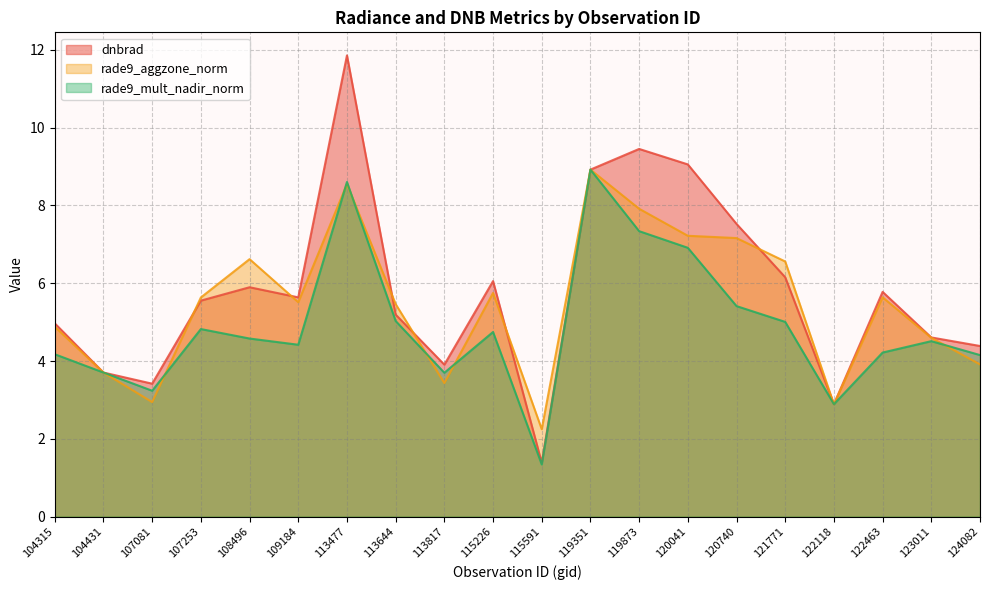

The value of rade9_aggzone_norm at 122463 is 2.5. True or false?

False